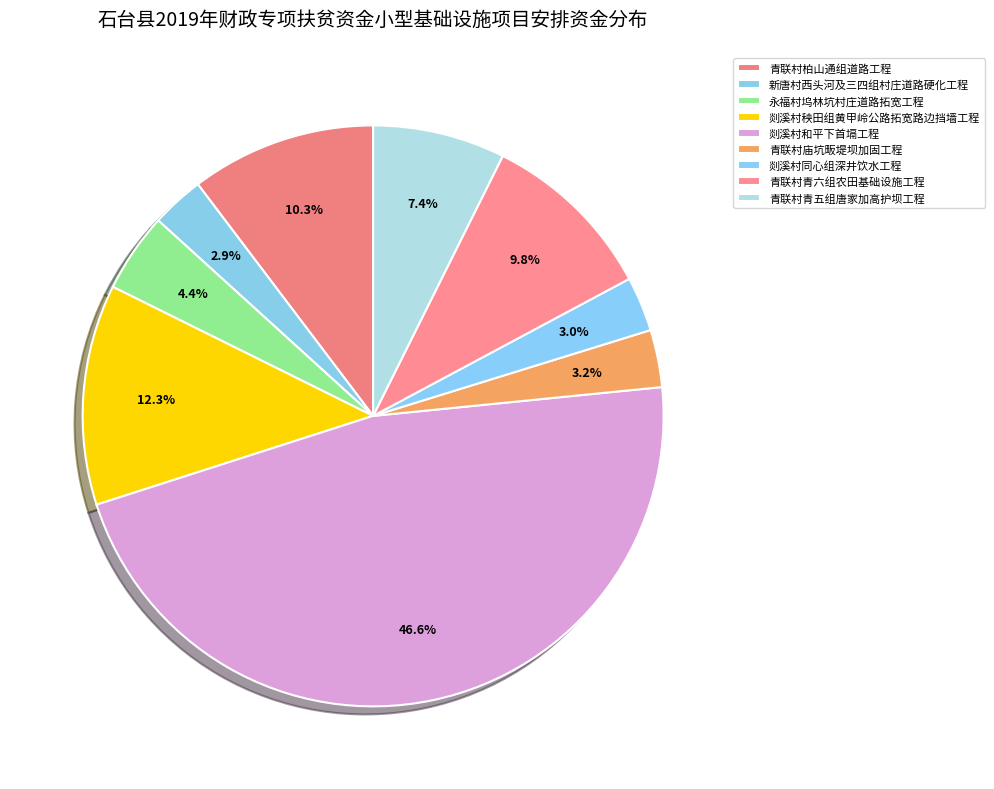

Which slice is the smallest?

新唐村西头河及三四组村庄道路硬化工程